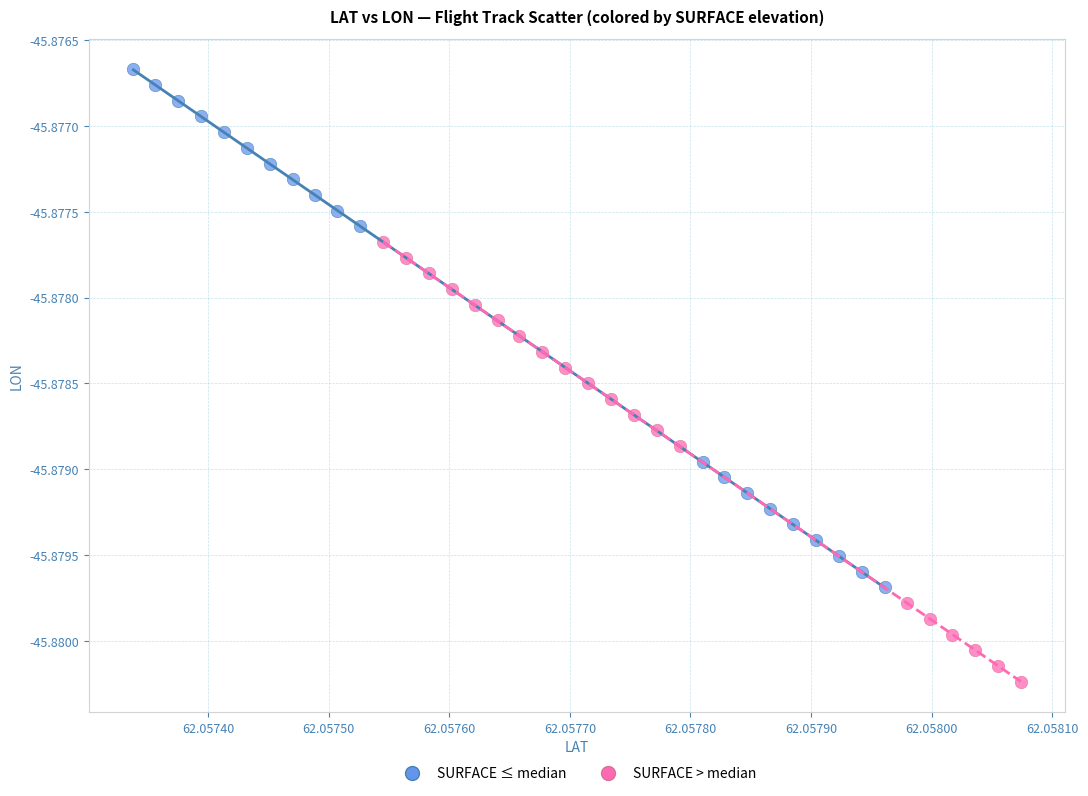

Which series reaches the maximum Y coordinate?

SURFACE ≤ median